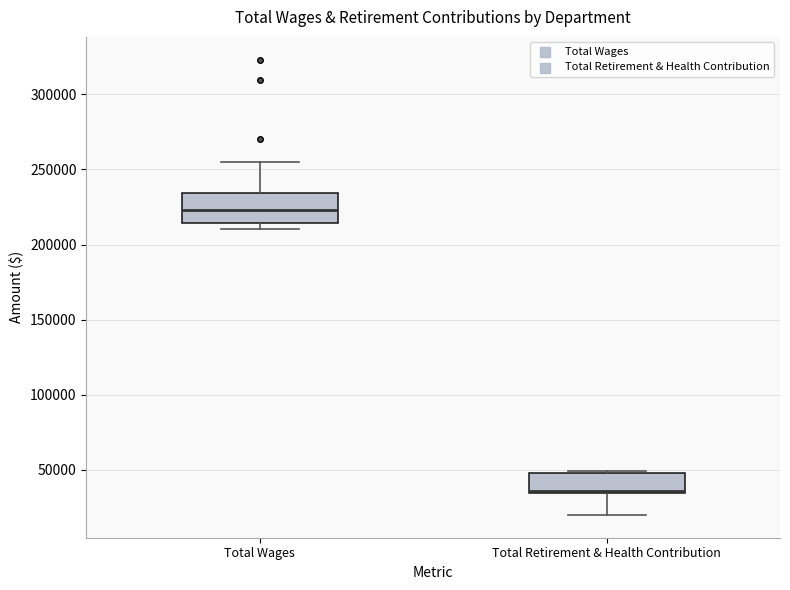

Reading left to right, read every box against the y-axis: the position of its median line, the range the box covers, and the ends of its whiskers. The values are not printed on the chart, so give them approximately, as read against the axis.

Total Wages: median 225000, box 215000 to 235000, whiskers 210000 to 255000
Total Retirement & Health Contribution: median 35000 (drawn on the box's lower edge), box 35000 to 50000, whiskers 20000 to 50000